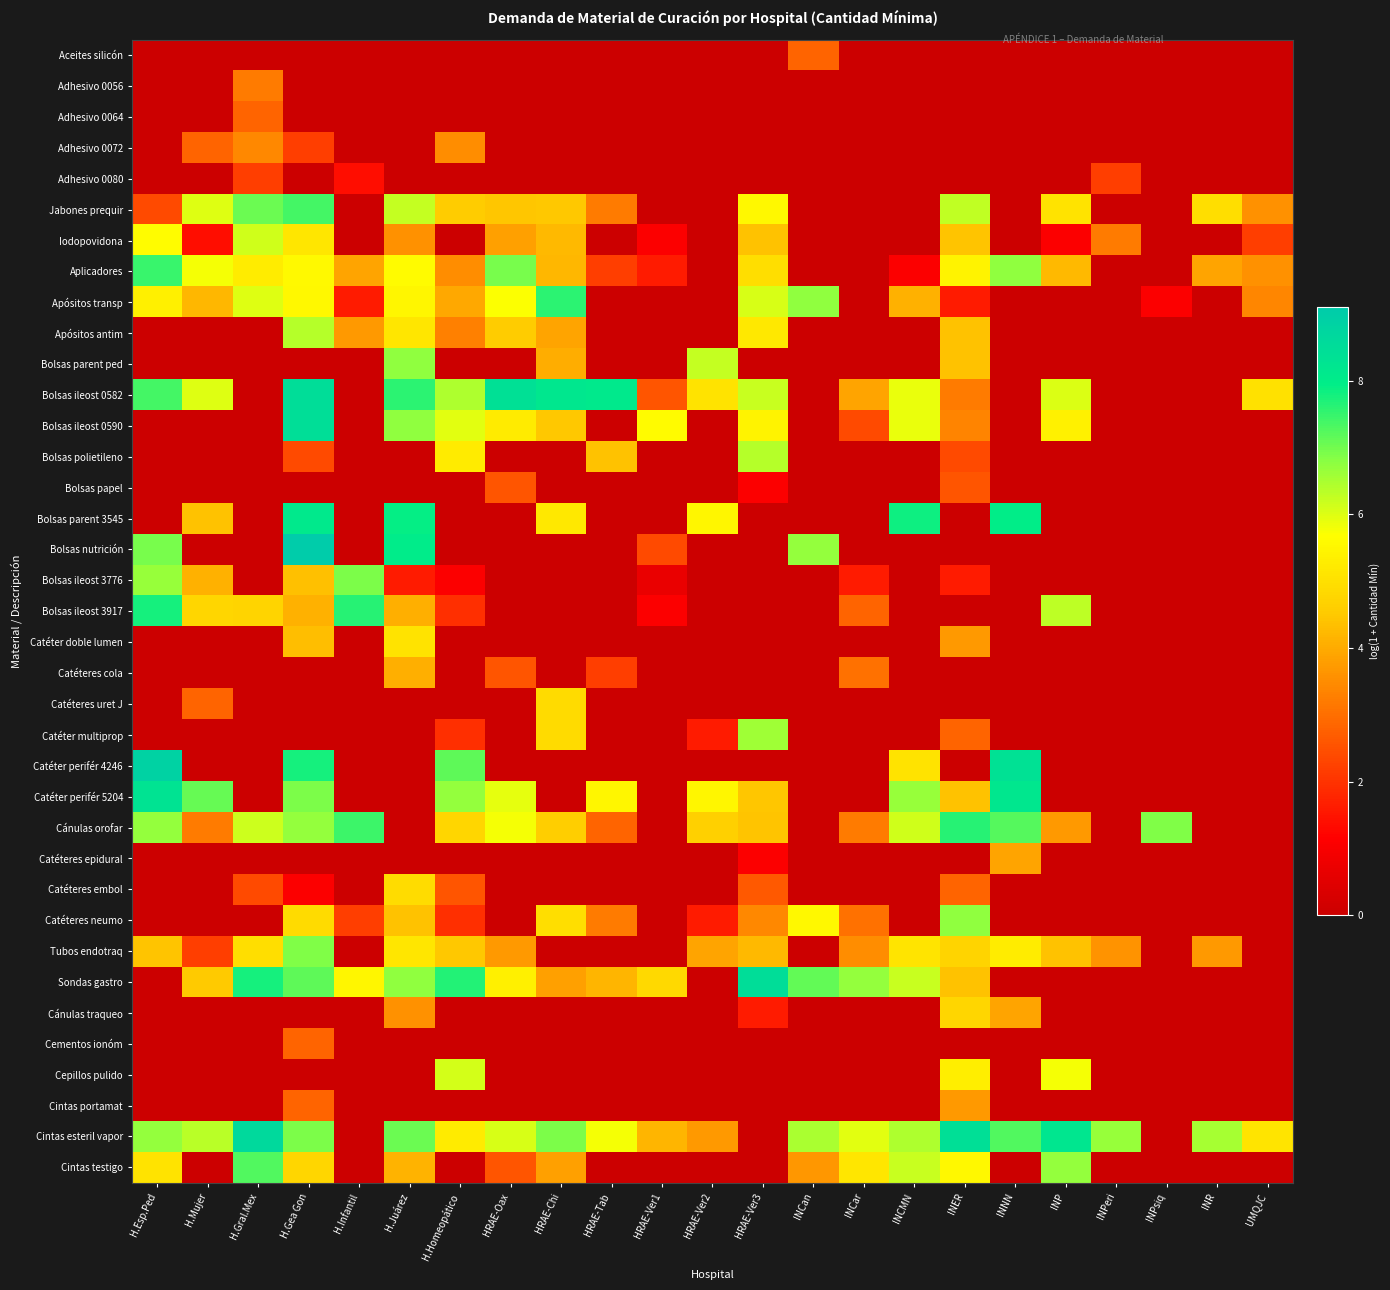

What is the total value across all series at HRAE-Ver1?

24.1